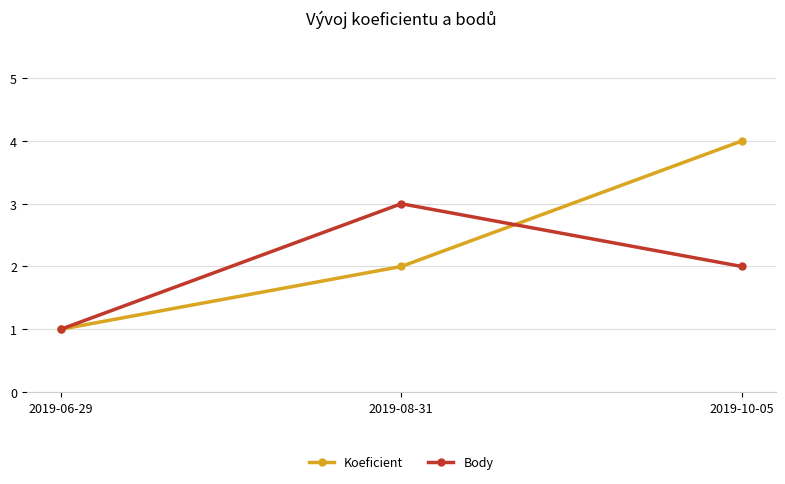

Which series has the largest total across all categories?

Koeficient